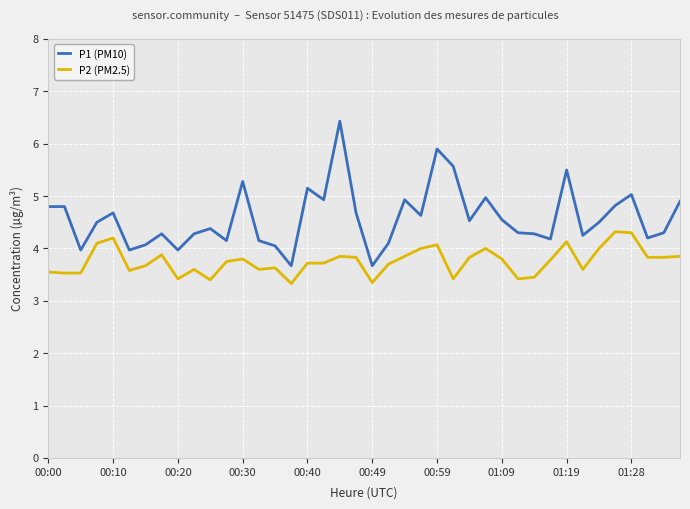

What is the smallest value displayed?

3.3